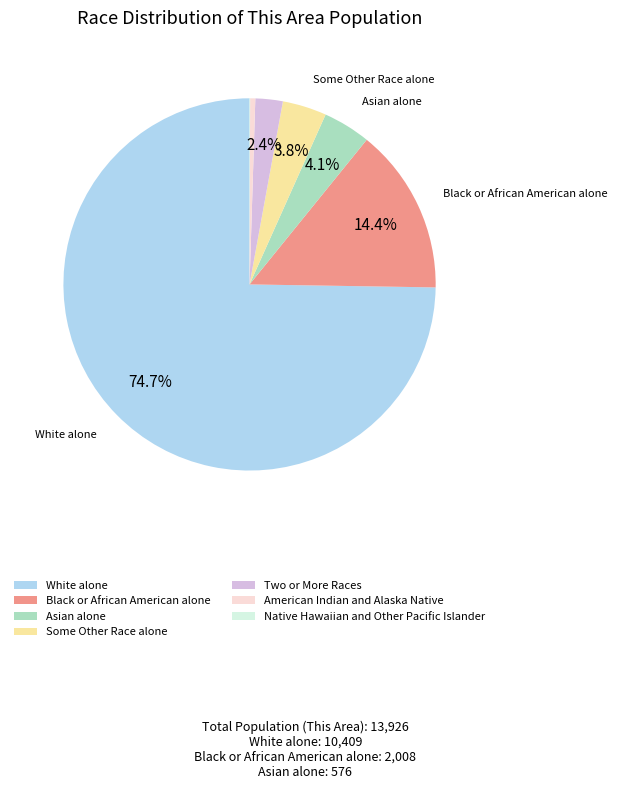

Does Asian alone represent more than half of the total?

No